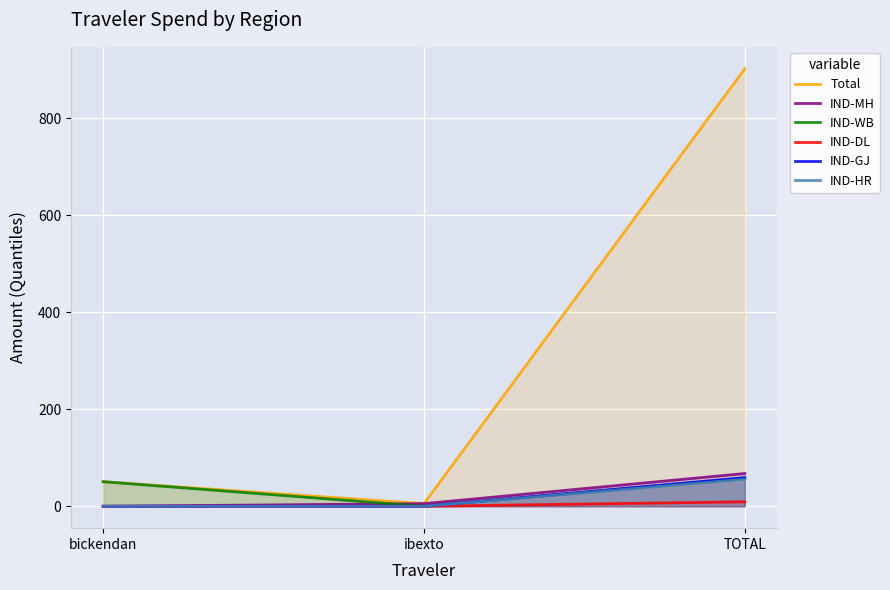

What is the difference between the maximum and minimum values in the IND-HR series?

55.8